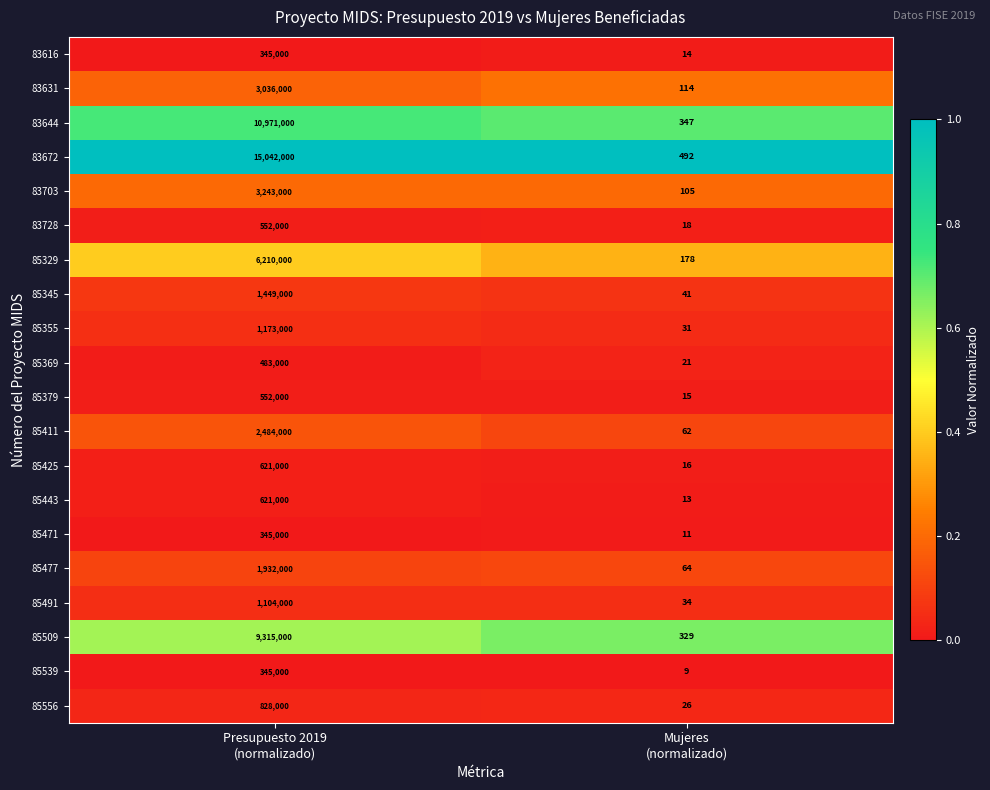

Which series has the largest range (max minus min)?

83672